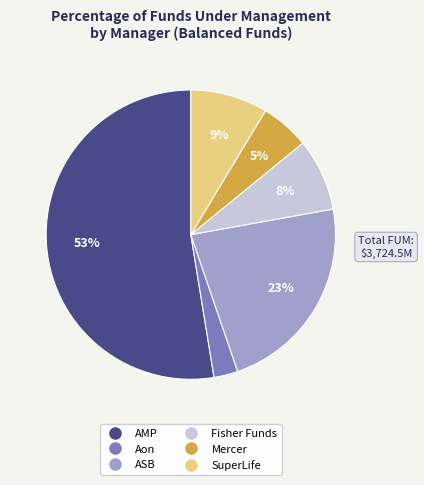

Which slice is the largest?

AMP